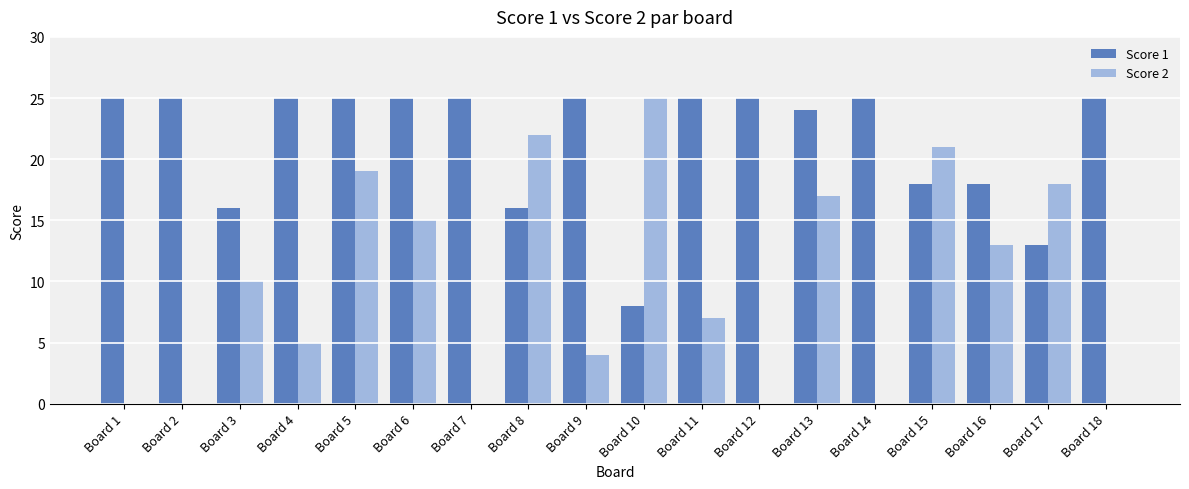

What is the greatest value displayed?

25